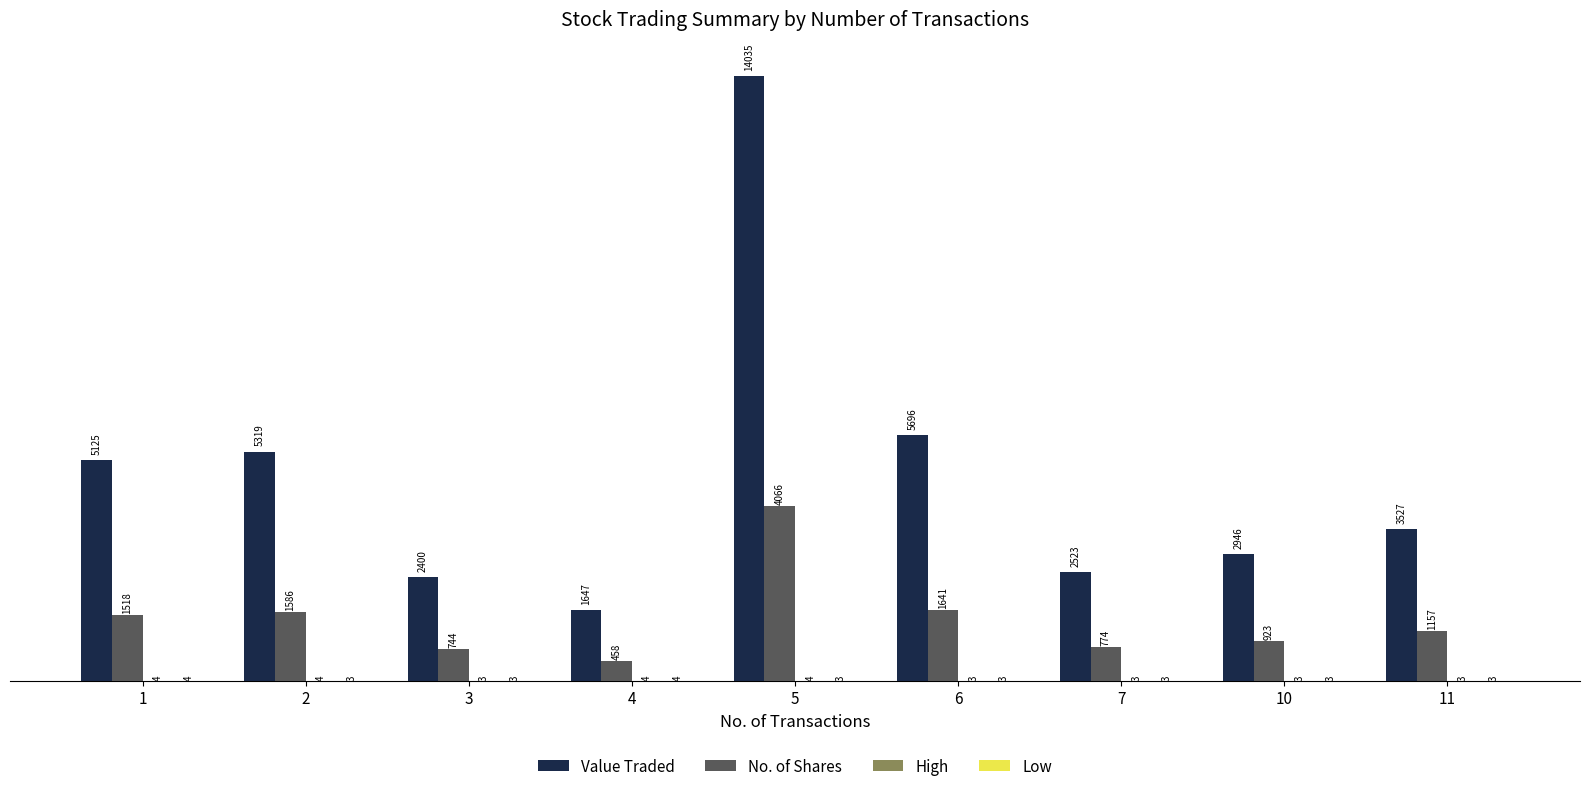

Which series changed the most between 4 and 11?

Value Traded